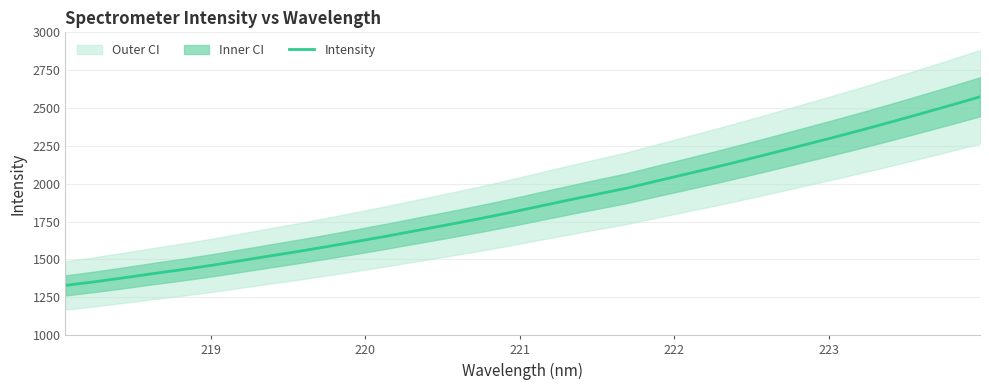

How many values exceed 1849?

16